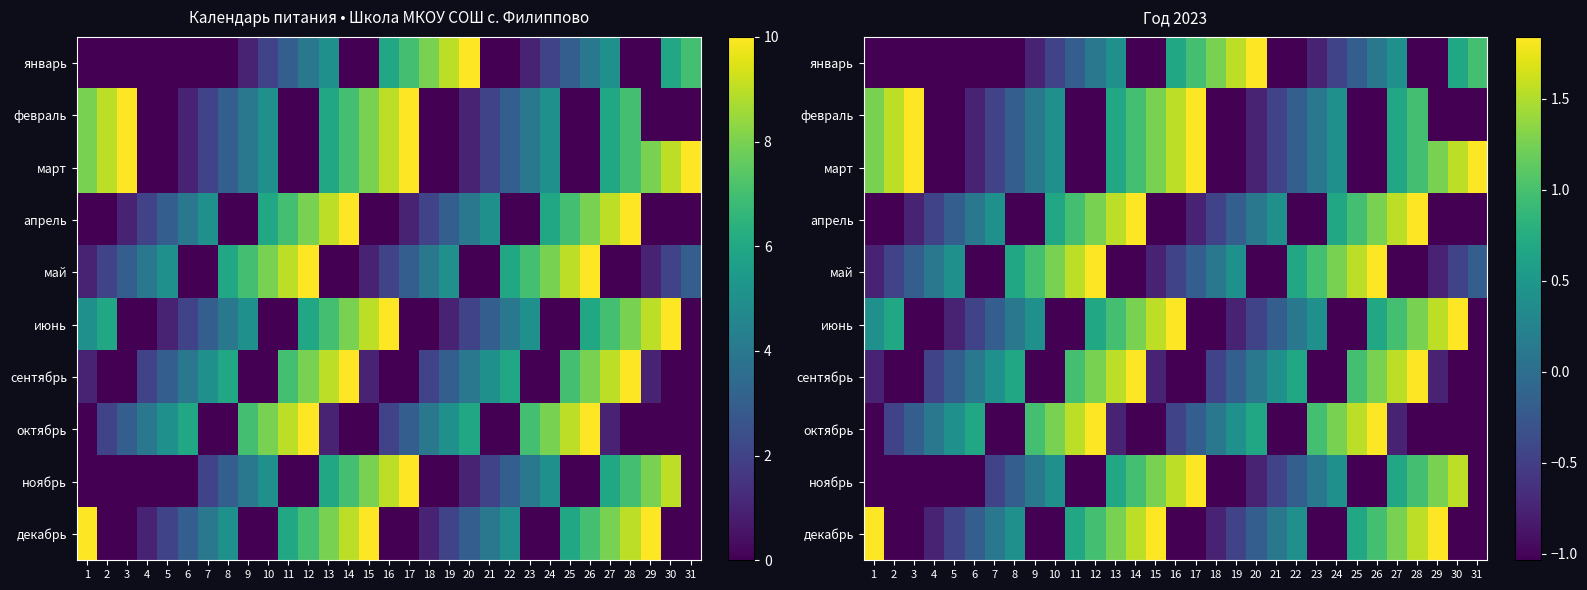

Rank the categories by март value from highest to lowest.

3, 17, 31, 2, 16, 30, 1, 15, 29, 14, 28, 13, 27, 10, 24, 9, 23, 8, 22, 7, 21, 6, 20, 4, 5, 11, 12, 18, 19, 25, 26